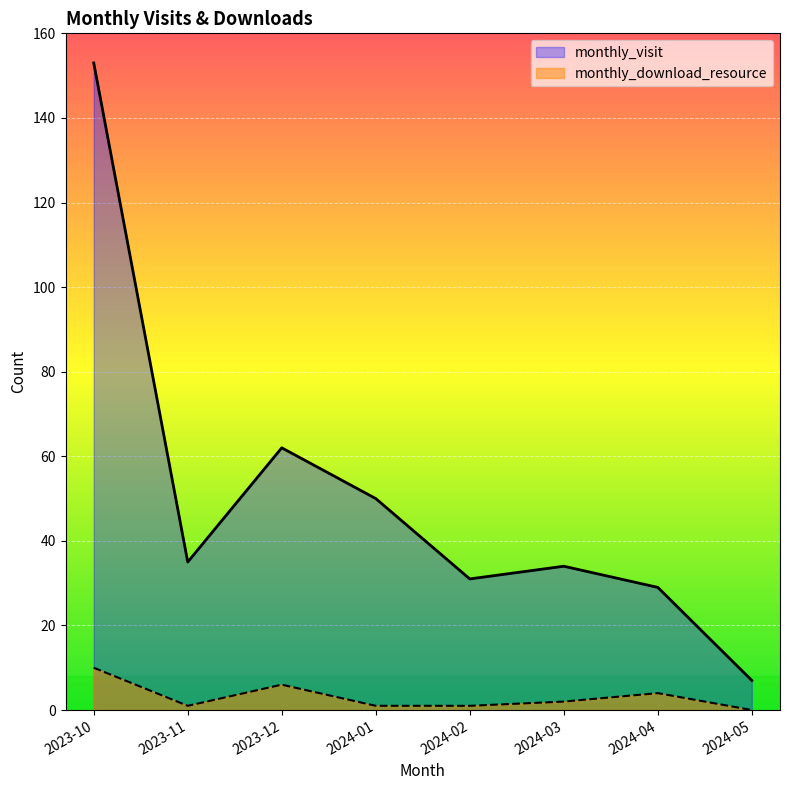

At which label is monthly_visit closest to 80?

2023-12